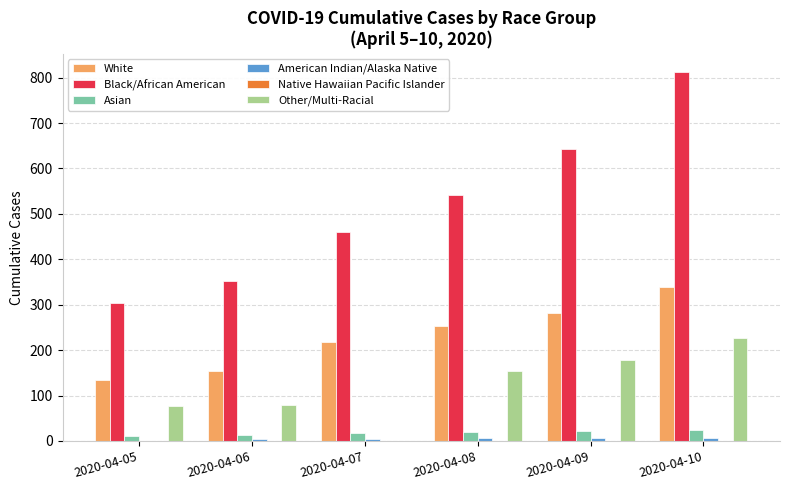

What is the total value across all series at 2020-04-10?

1408